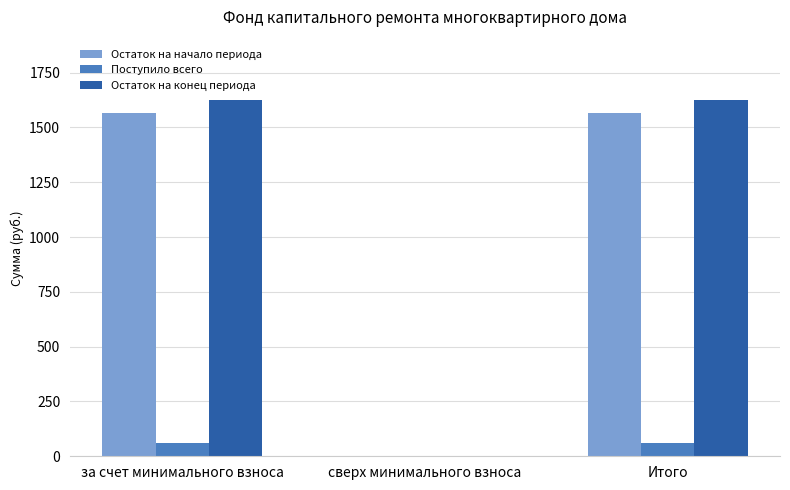

What is the greatest value displayed?

1626.7